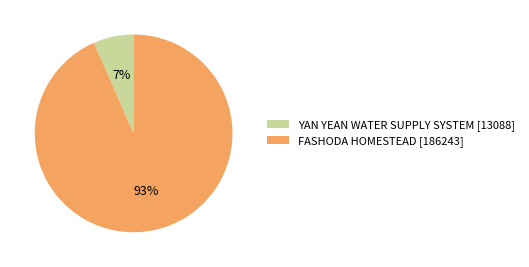

Between FASHODA HOMESTEAD [186243] and YAN YEAN WATER SUPPLY SYSTEM [13088], which is larger?

FASHODA HOMESTEAD [186243]